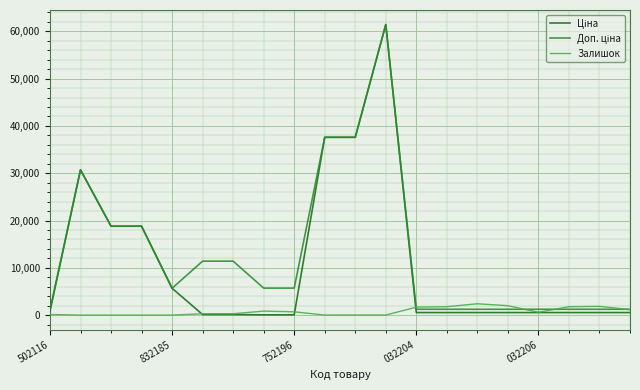

How many lines are shown in the chart?

3